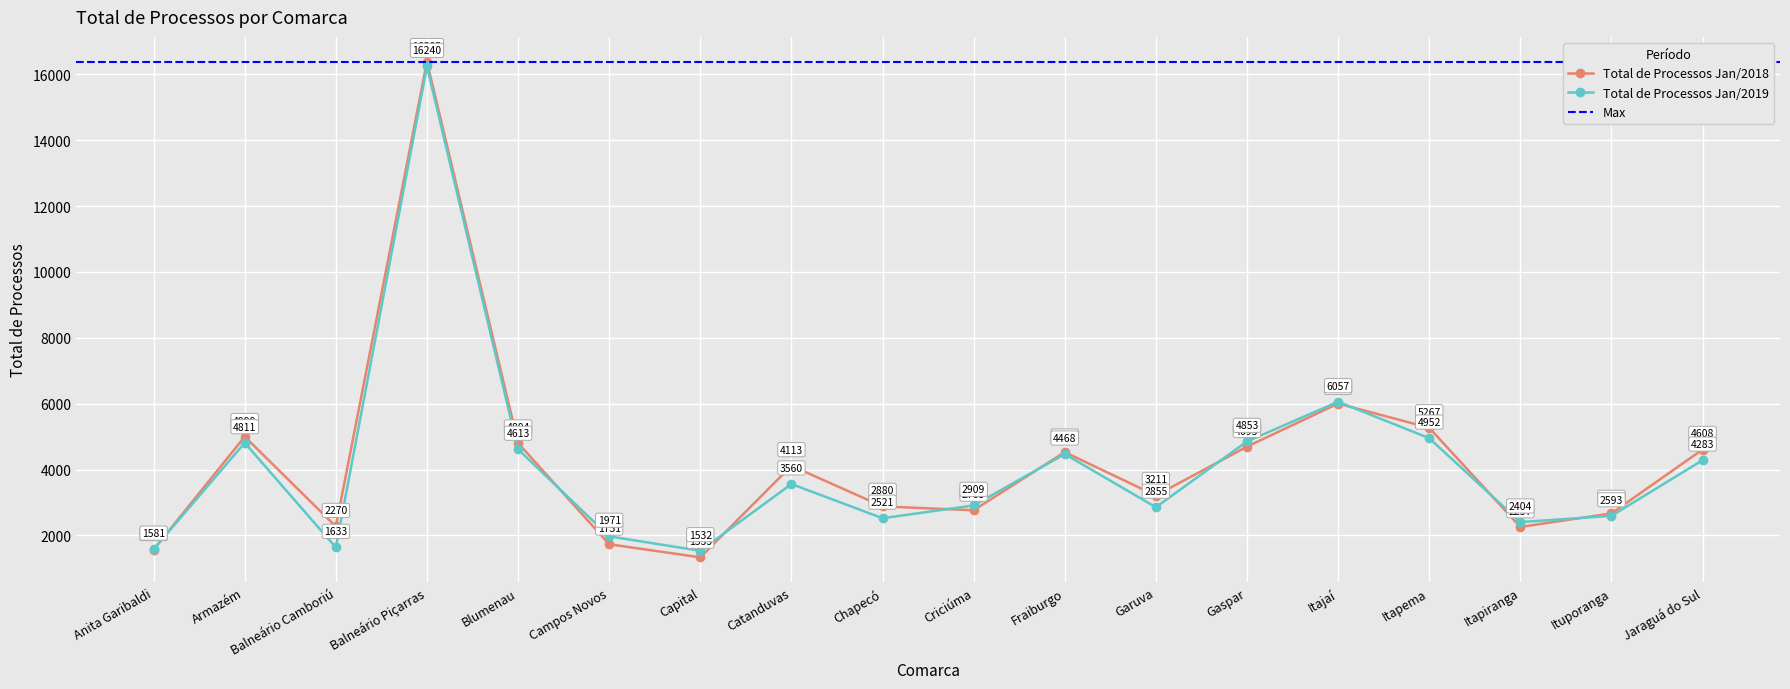

True or false: Total de Processos Jan/2018 has a value of 2127 at Garuva.

False